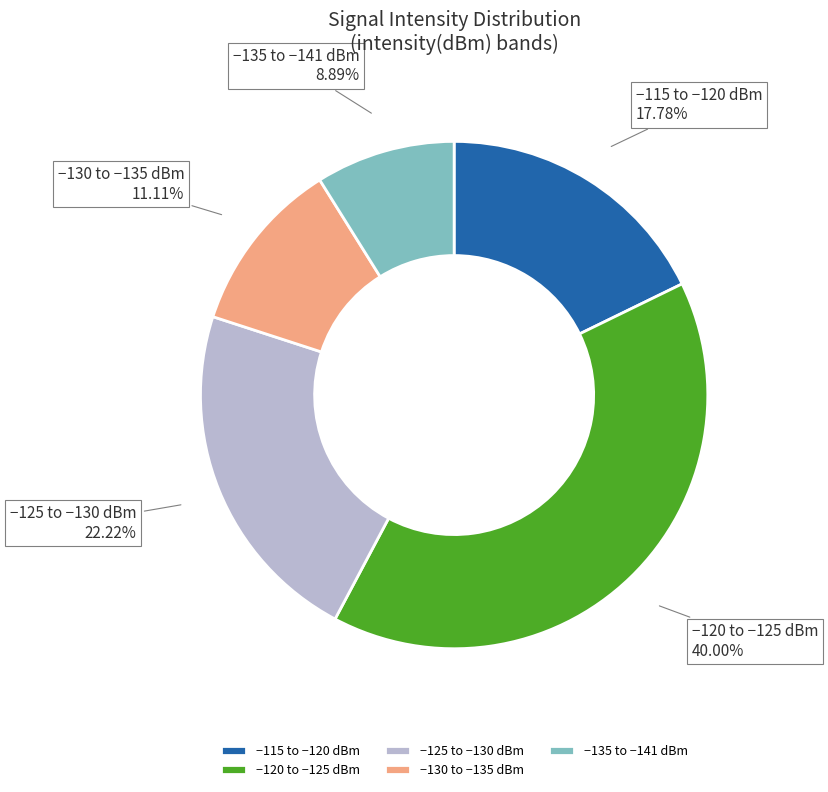

Is there any slice that represents more than half of the pie?

No